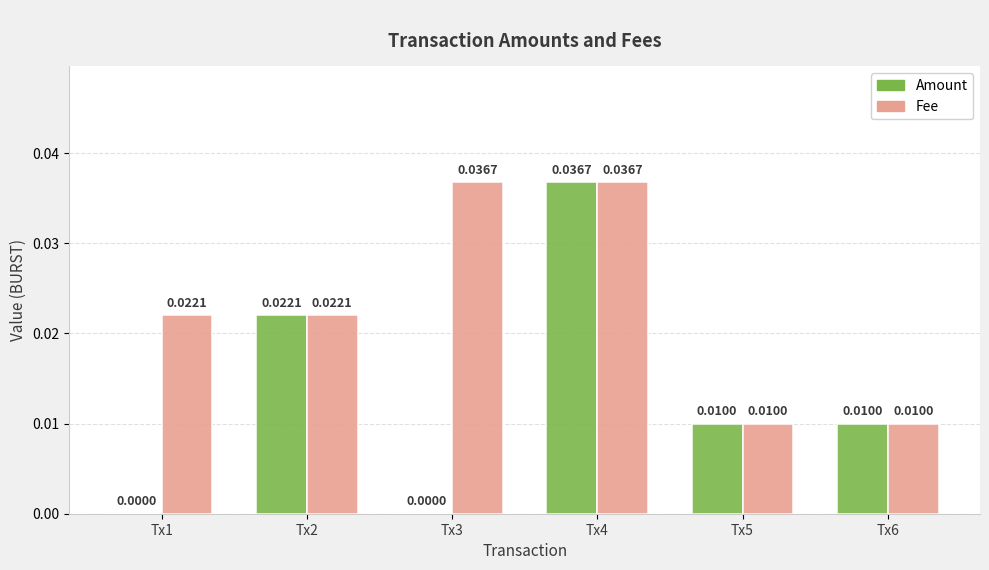

Does the chart contain stacked bars?

No